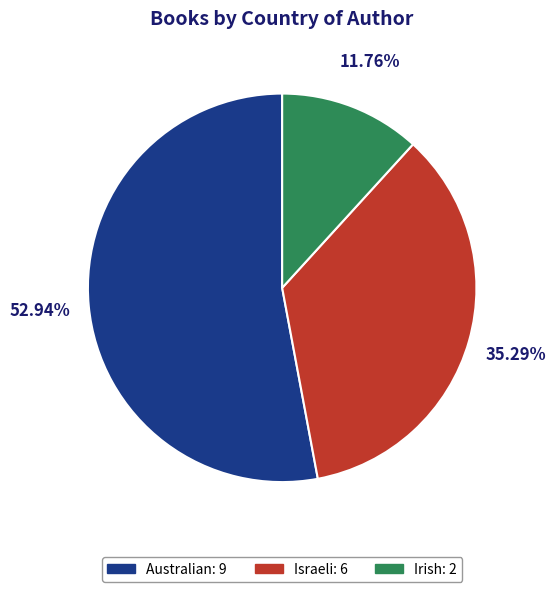

Which category has the biggest portion of the pie?

Australian